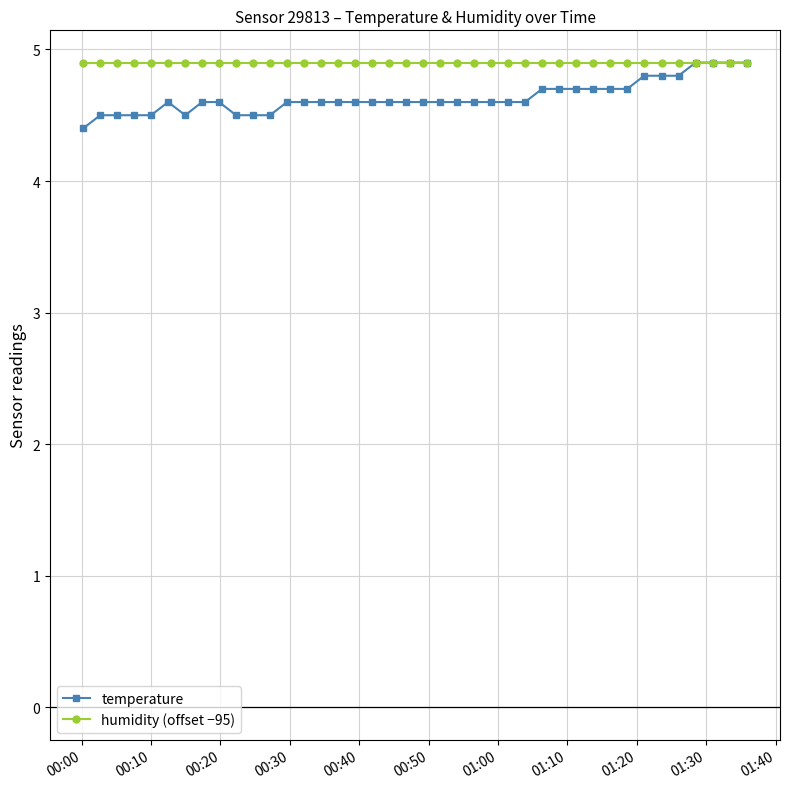

How many temperature values are between 4 and 5?

40